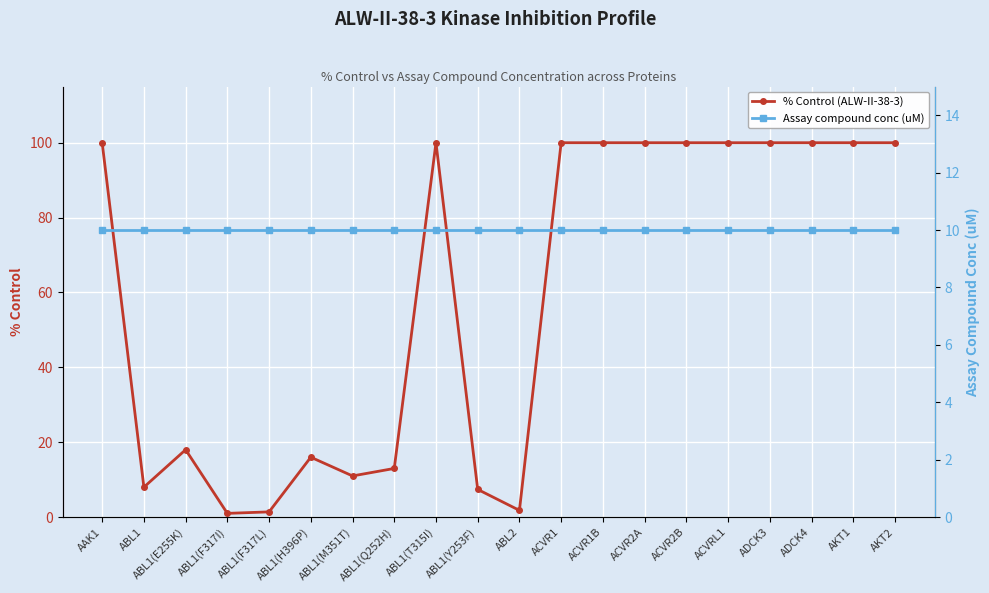

Reading left to right, list all the values displayed in this chart.

% Control (ALW-II-38-3): 100.0	8.0	18.0	1.0	1.4	16.0	11.0	13.0	100.0	7.4	1.8	100.0	100.0	100.0	100.0	100.0	100.0	100.0	100.0	100.0
Assay compound conc (uM): 10.0	10.0	10.0	10.0	10.0	10.0	10.0	10.0	10.0	10.0	10.0	10.0	10.0	10.0	10.0	10.0	10.0	10.0	10.0	10.0